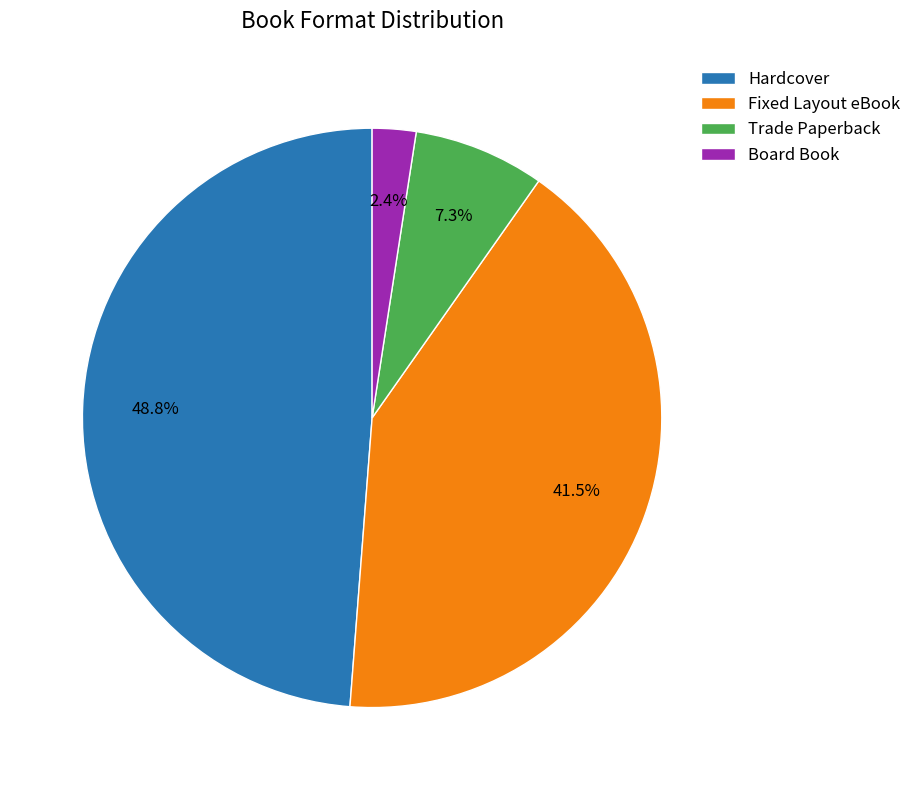

Between Hardcover and Fixed Layout eBook, which is larger?

Hardcover